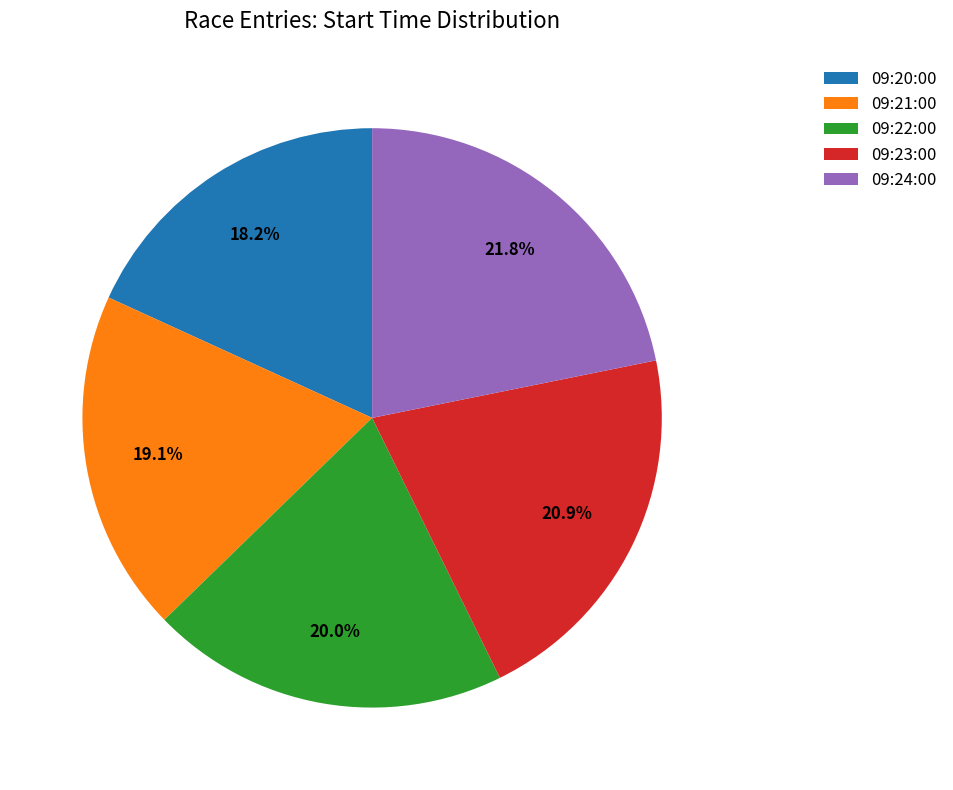

True or false: 09:22:00 accounts for 31% of the total.

False